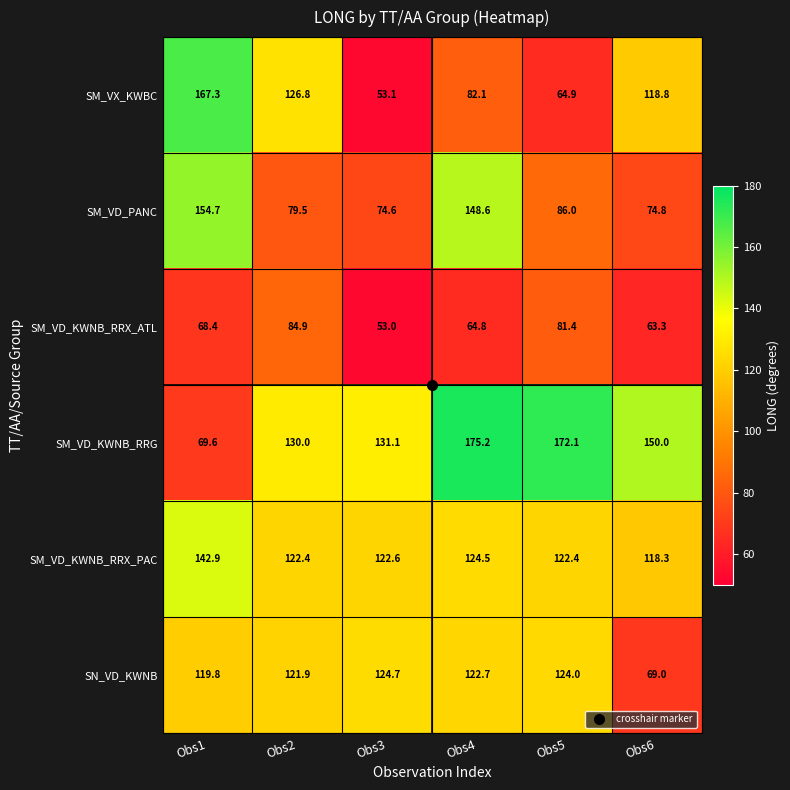

Which series has the widest spread of values?

SM_VX_KWBC